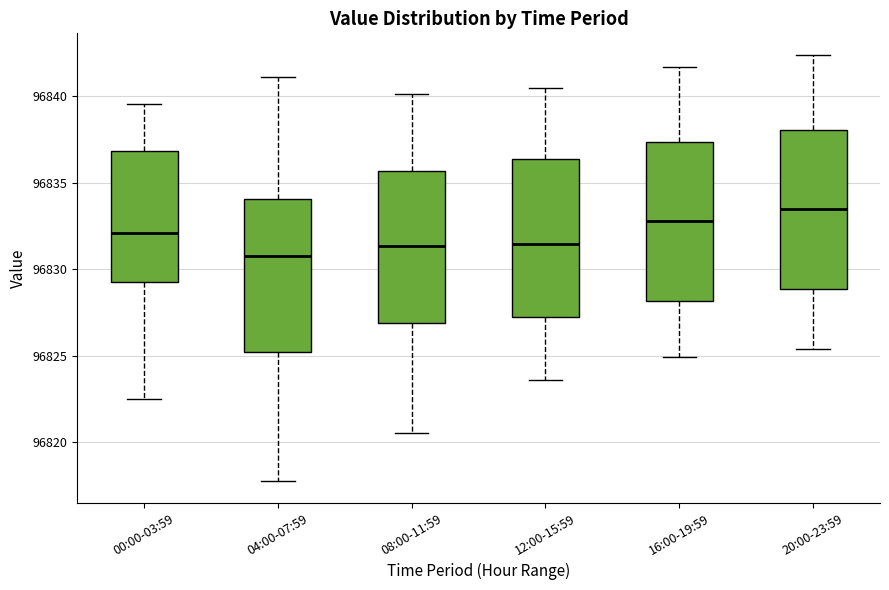

Reading left to right, transcribe this box plot: for each box, give where its median line is, the range the box spans, and where its two whiskers end, as read against the y-axis. The values are not printed on the chart, so give them approximately, as read against the axis.

00:00-03:59: median 96832.0, box 96829.5 to 96837.0, whiskers 96822.5 to 96839.5
04:00-07:59: median 96831.0, box 96825.0 to 96834.0, whiskers 96817.5 to 96841.0
08:00-11:59: median 96831.5, box 96827.0 to 96835.5, whiskers 96820.5 to 96840.0
12:00-15:59: median 96831.5, box 96827.0 to 96836.5, whiskers 96823.5 to 96840.5
16:00-19:59: median 96833.0, box 96828.0 to 96837.5, whiskers 96825.0 to 96841.5
20:00-23:59: median 96833.5, box 96829.0 to 96838.0, whiskers 96825.5 to 96842.5